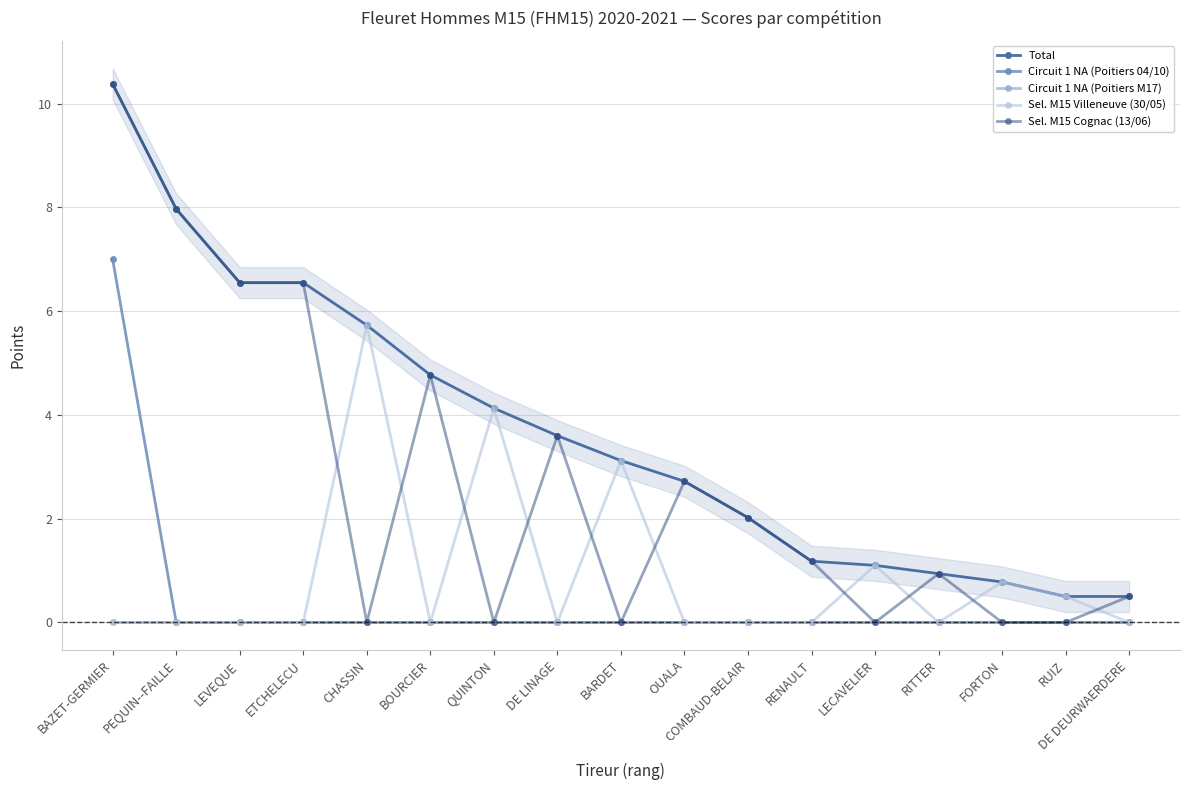

What is the difference between the highest and lowest values at BARDET?

3.1